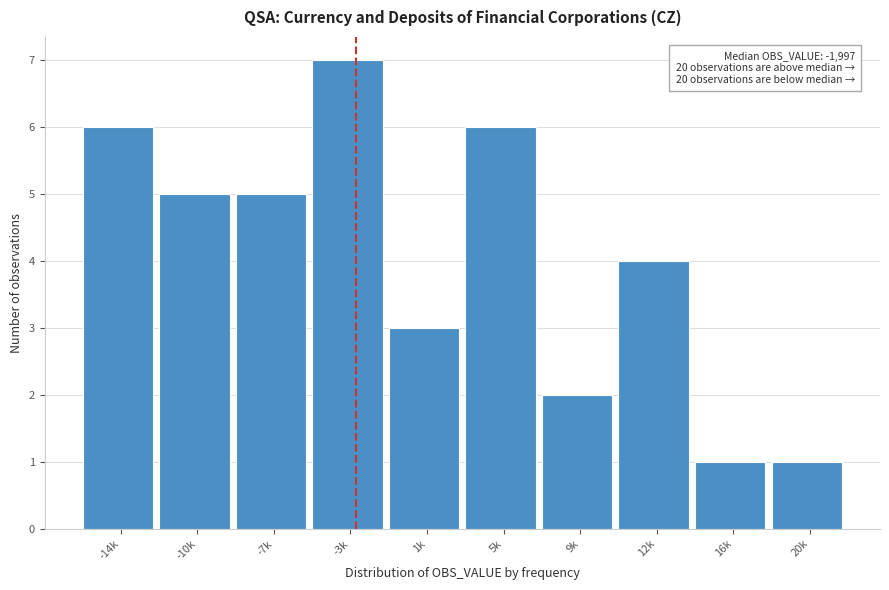

Reading right to left, transcribe all the data shown in this chart.

20k=1	16k=1	12k=4	9k=2	5k=6	1k=3	-3k=7	-7k=5	-10k=5	-14k=6